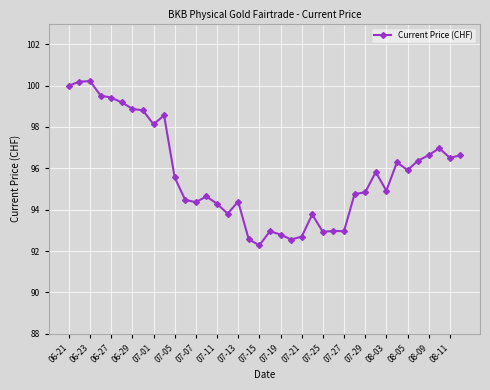

What is the smallest value displayed?

92.3